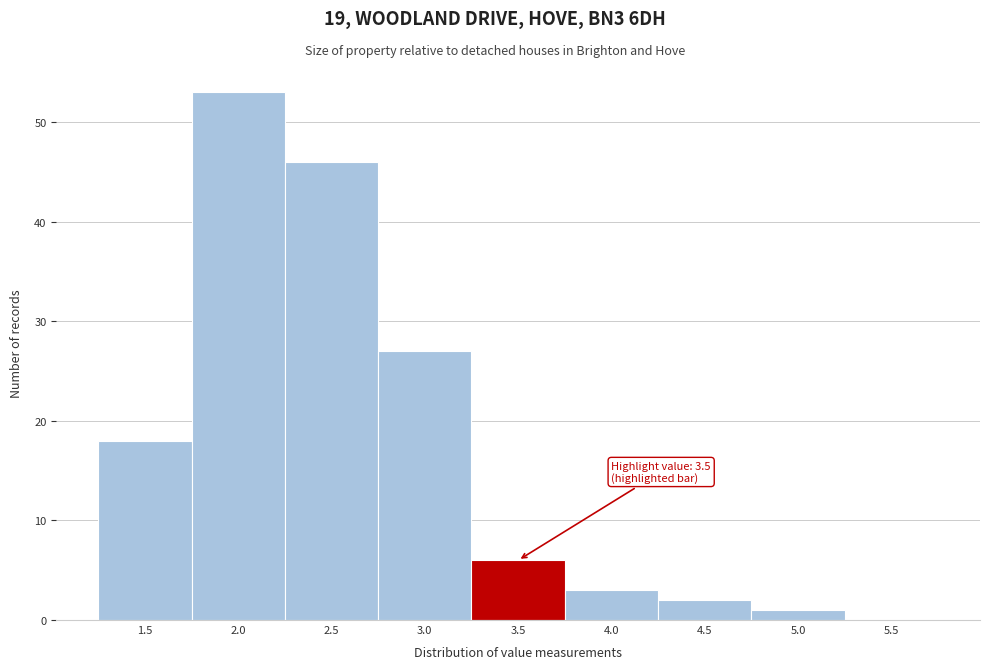

Reading right to left, extract all data points from this chart.

5.5=0	5.0=1	4.5=2	4.0=3	3.5=6	3.0=27	2.5=46	2.0=53	1.5=18